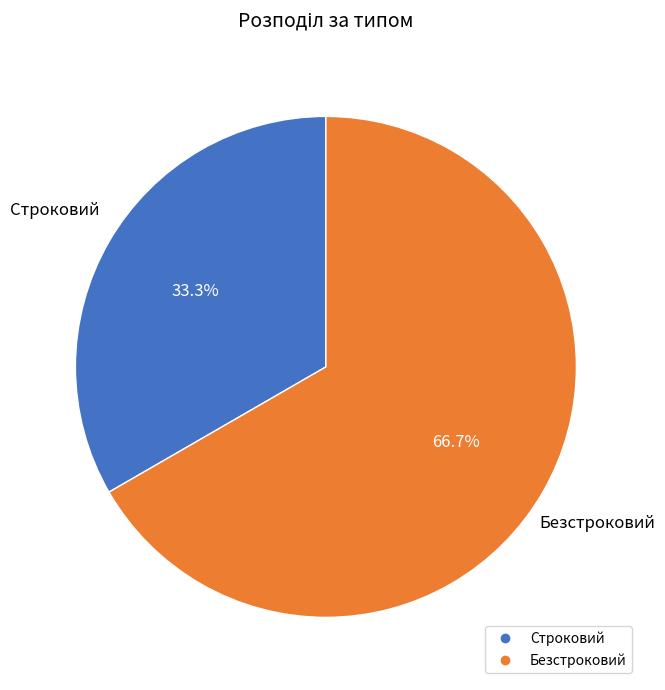

What is the largest slice in the pie chart?

Безстроковий